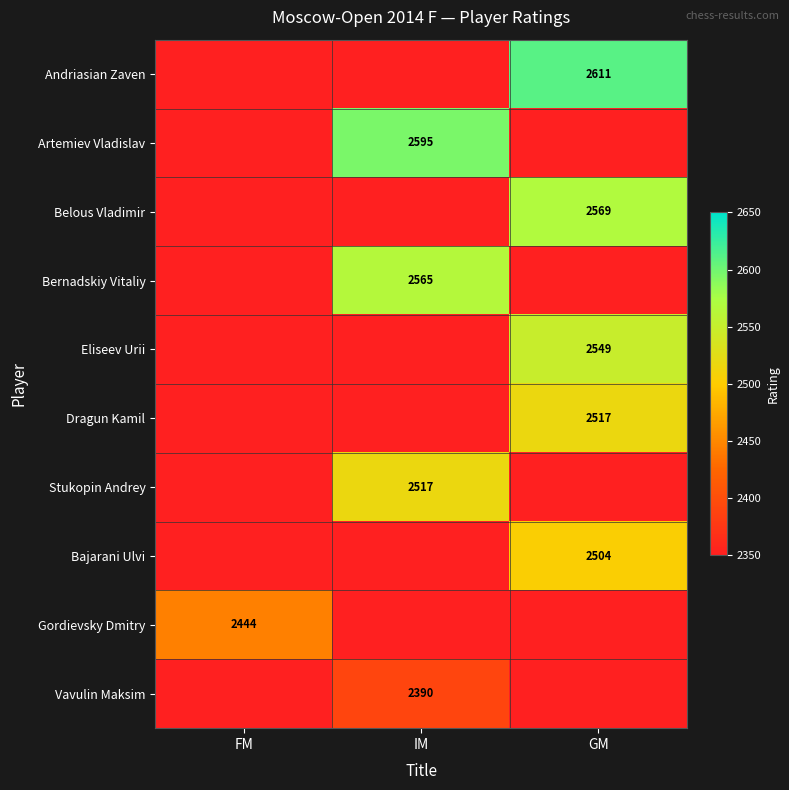

Is it true that Vavulin Maksim equals 2390 at IM?

True